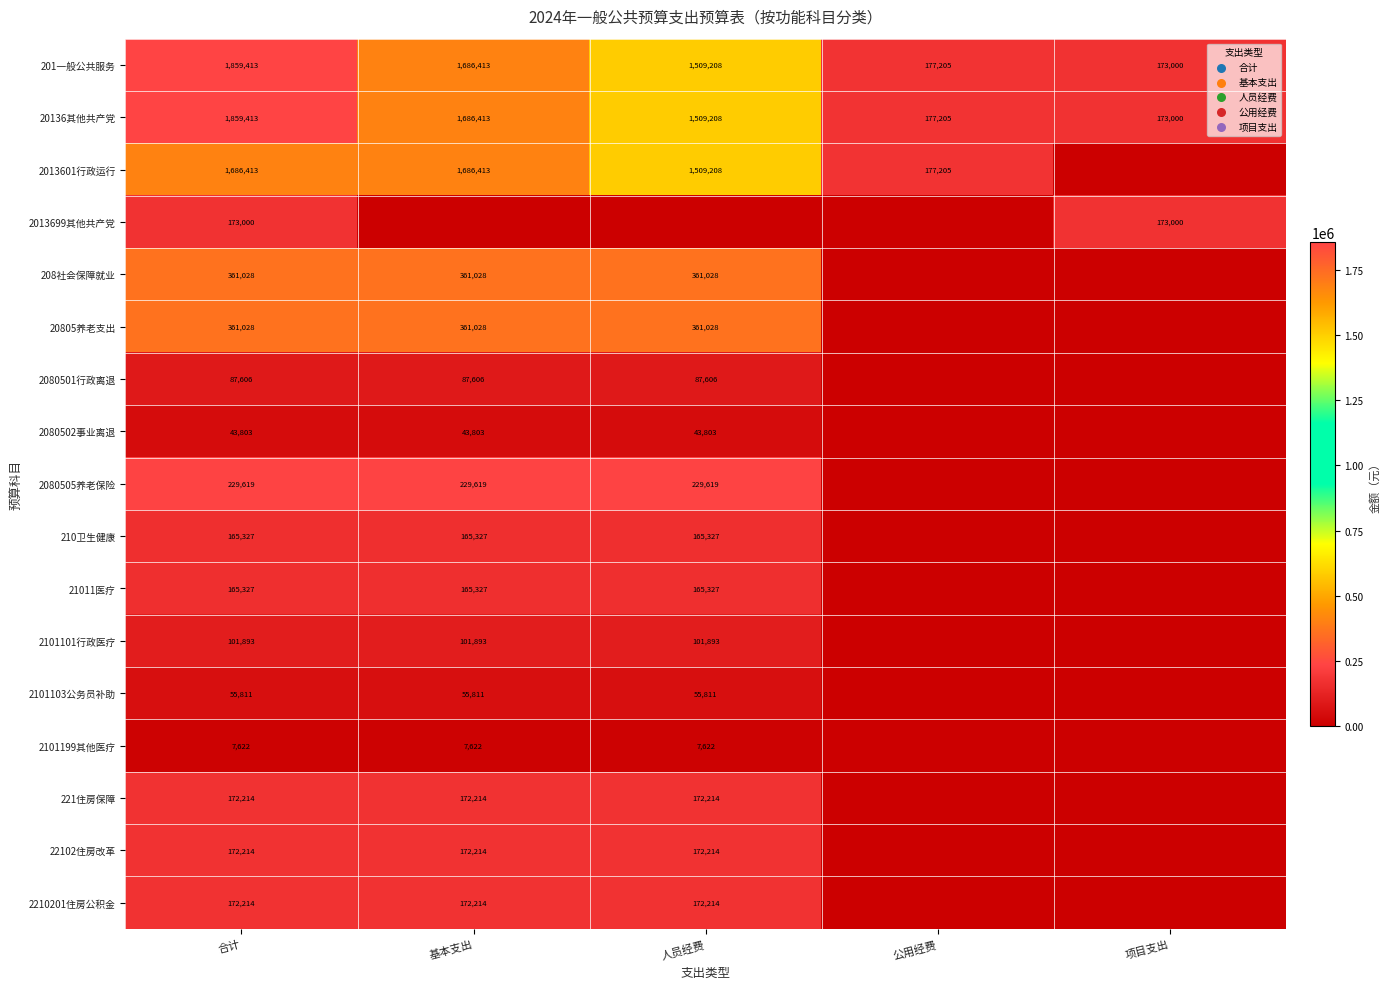

What is the difference between the highest and lowest values at 合计?

1851791